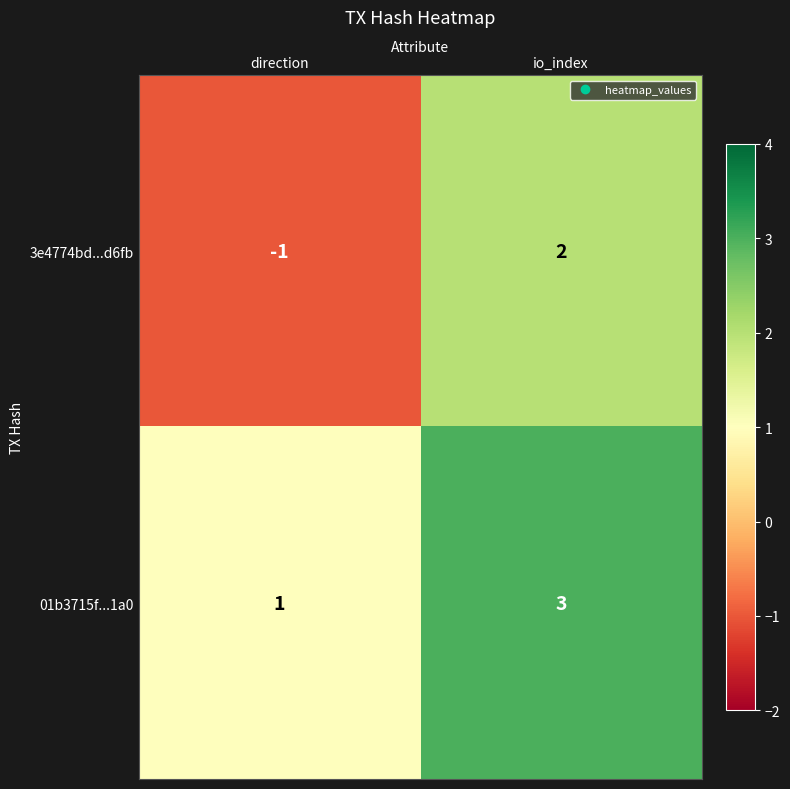

How many data points in 3e4774bd...d6fb are less than 2?

1